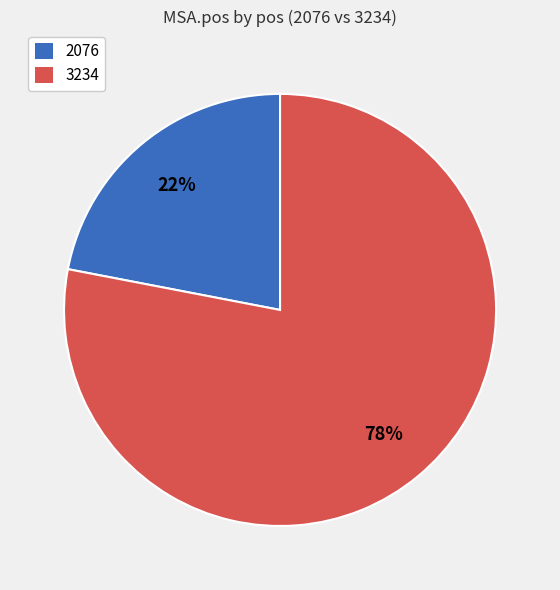

Is it true that 3234 is 78% of the pie?

True